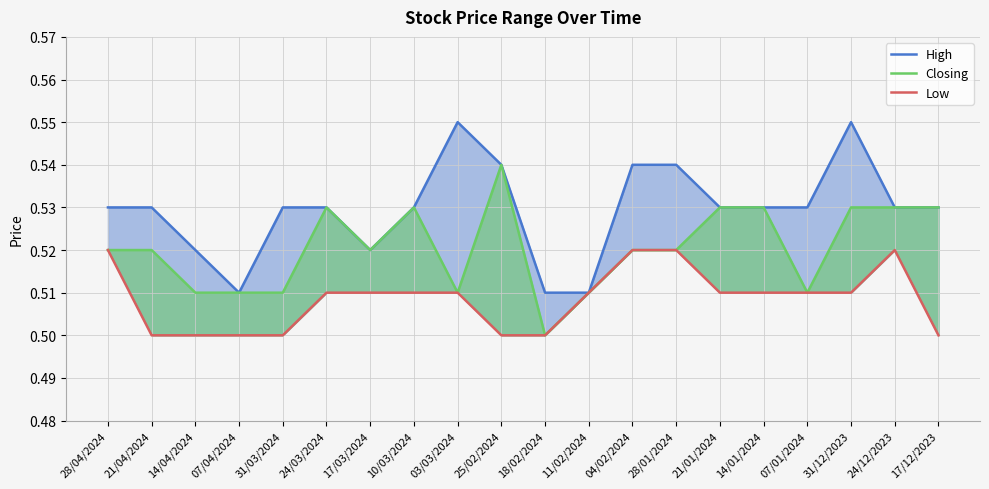

What is the greatest value displayed?

0.6